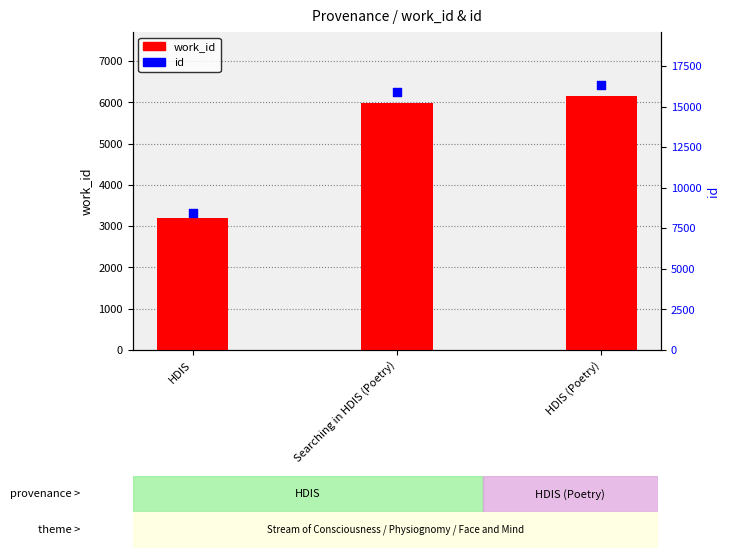

Which series has the largest total across all categories?

id